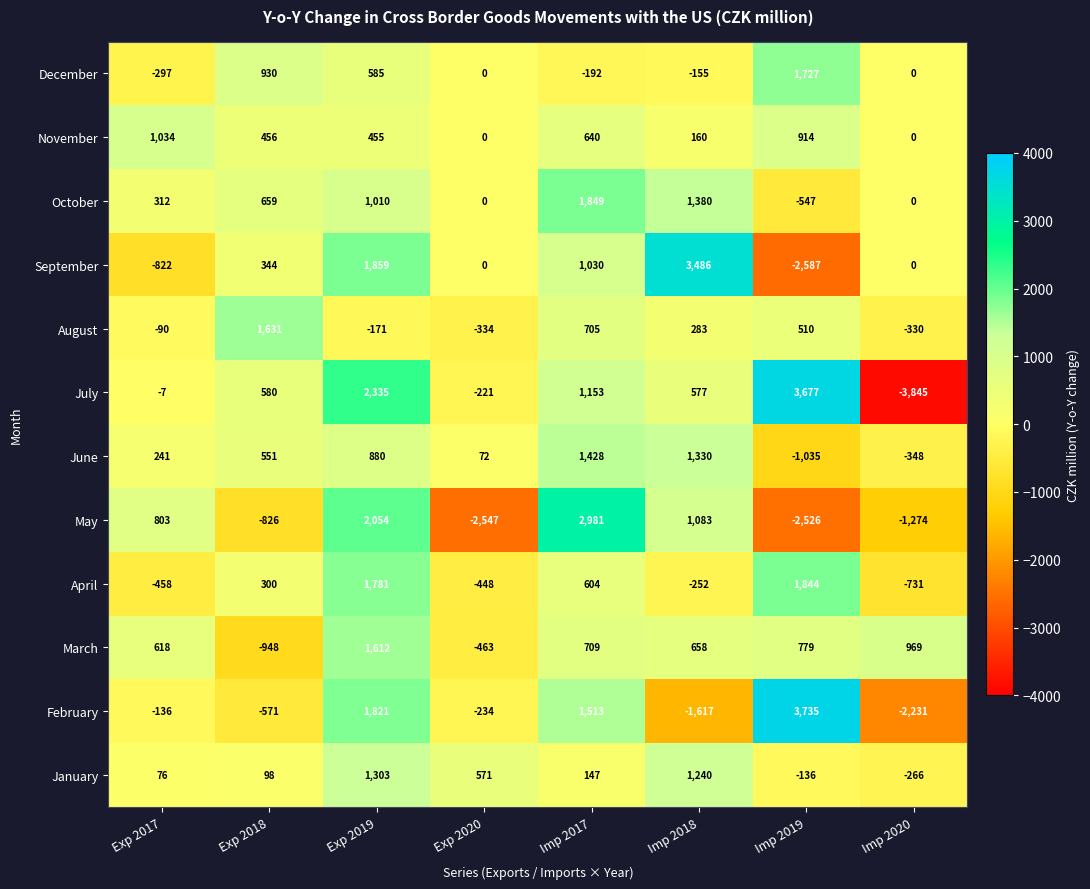

What is the spread (max minus min) of values at Exp 2020?

3118